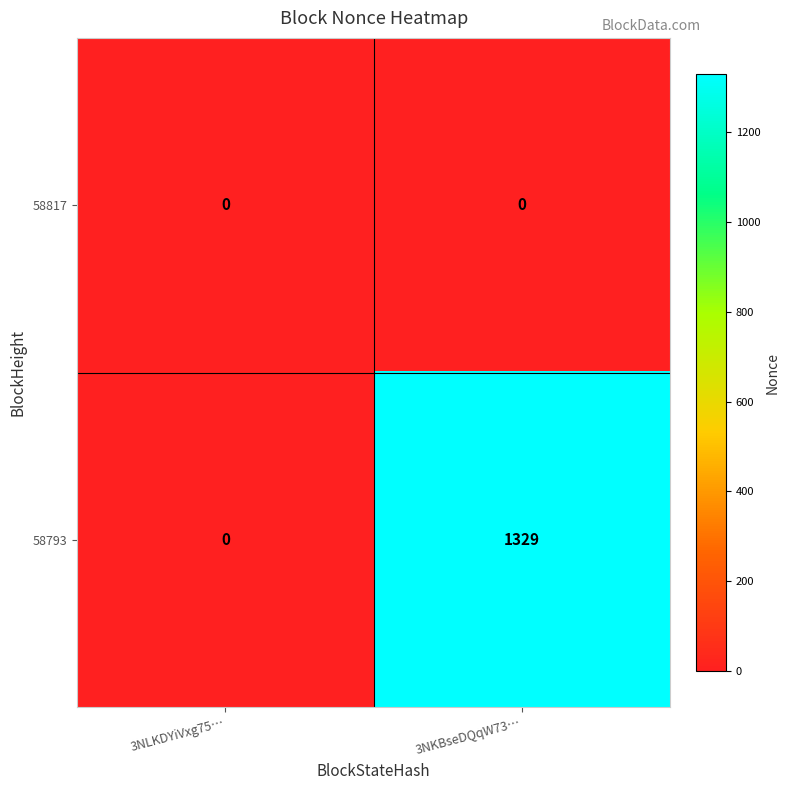

List the series in order of their overall mean, highest first.

58793, 58817